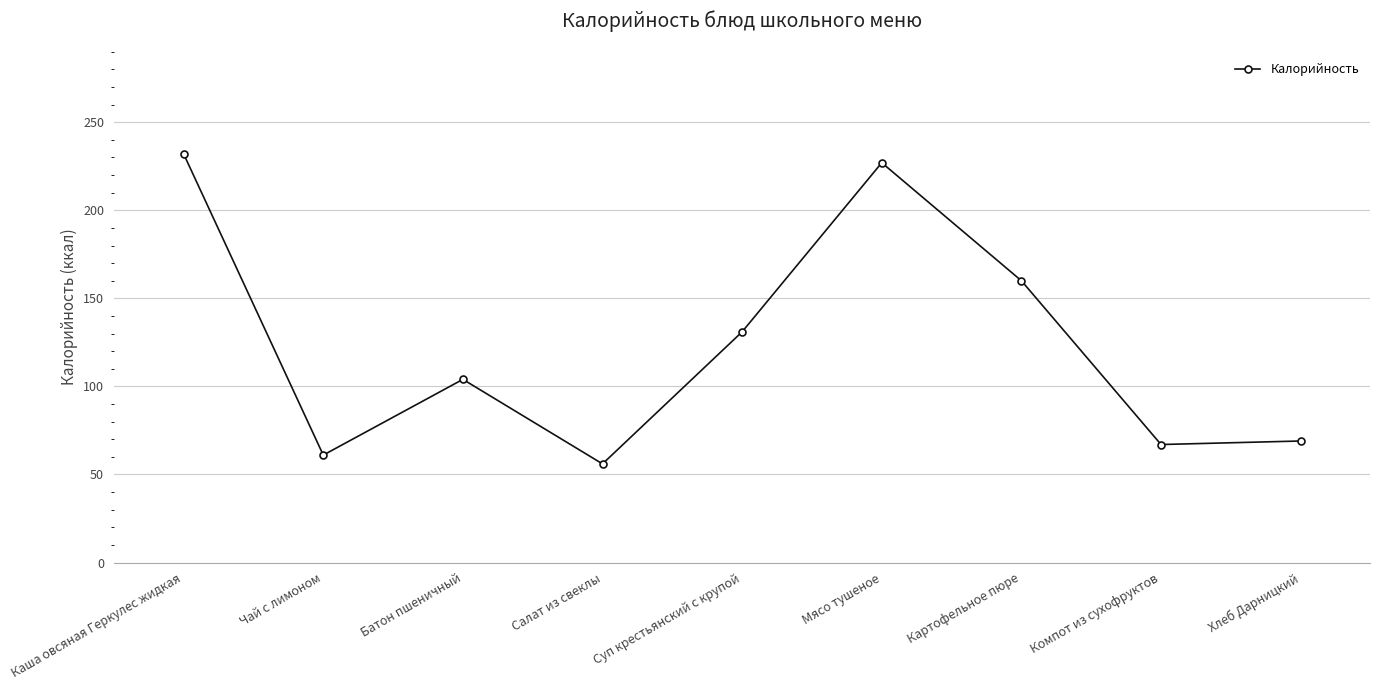

How many interior local peaks (higher than both neighbors) does the data have?

2